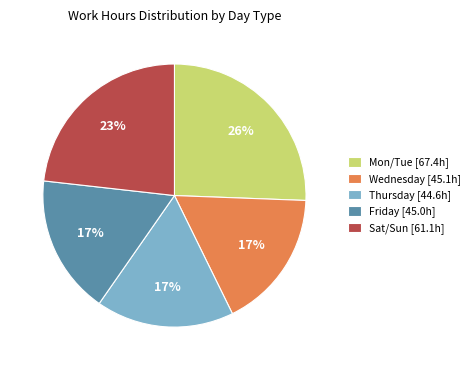

Between Sat/Sun [61.1h] and Mon/Tue [67.4h], which is larger?

Mon/Tue [67.4h]